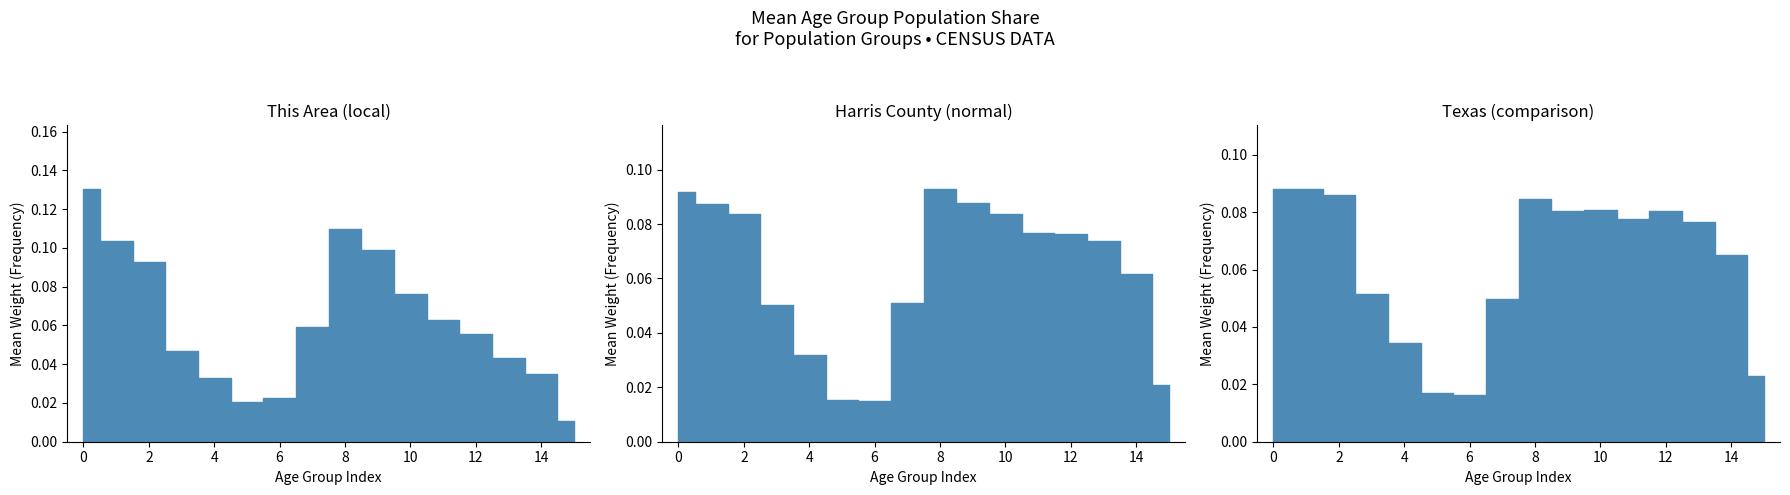

True or false: Harris County and This Area cross at least once.

True